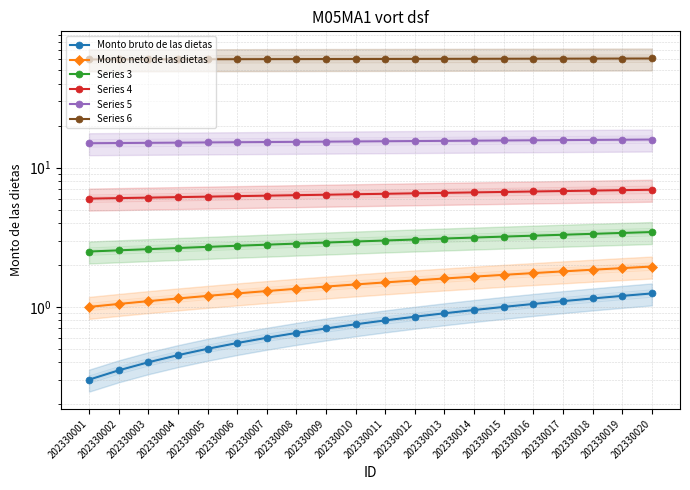

What is the sum of the Monto neto de las dietas values at 202330007 and 202330011?

2.8